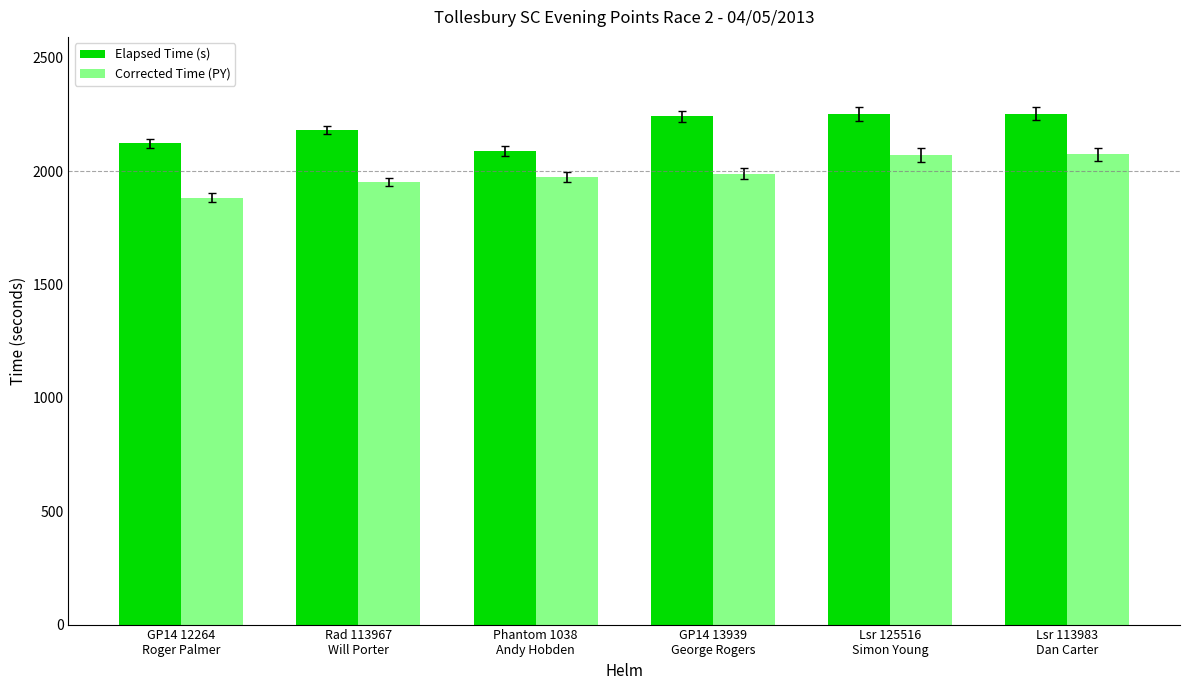

List the series in order of their overall mean, lowest first.

Corrected Time (PY), Elapsed Time (s)